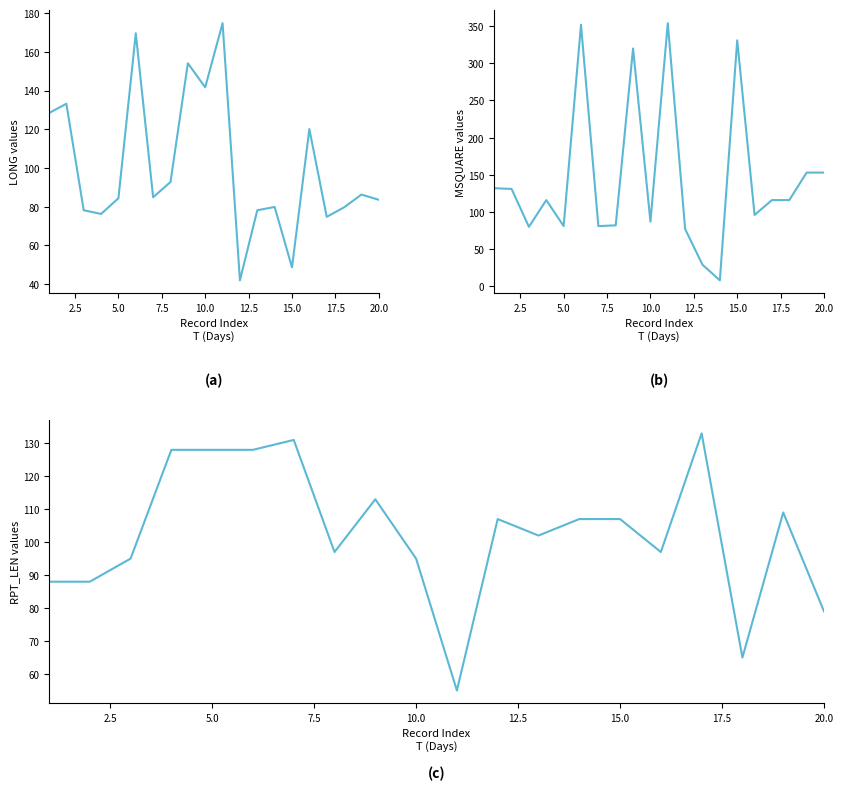

Is it true that MSQUARE equals 52.7 at 7.5?

False